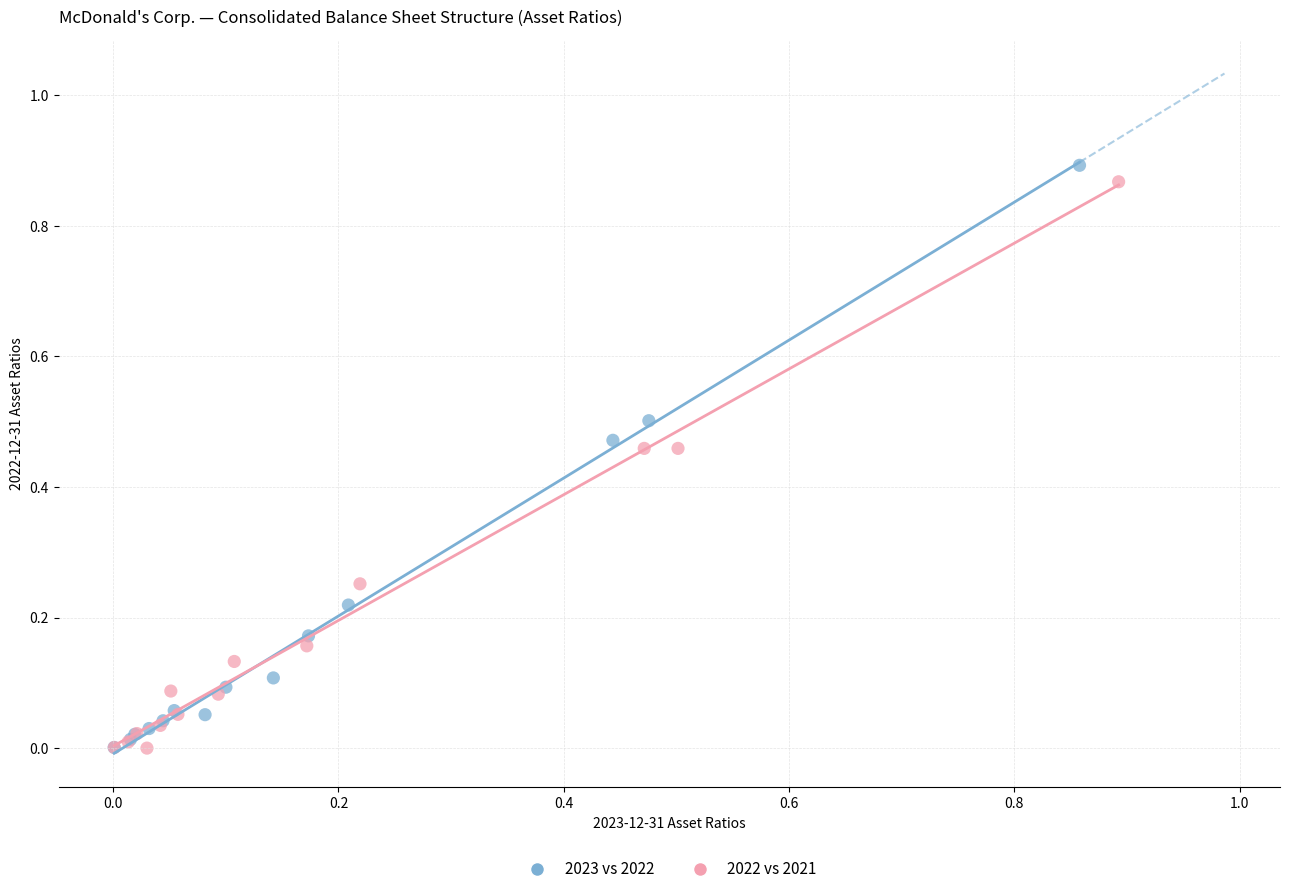

Which series has the largest Y range (max minus min)?

2023 vs 2022